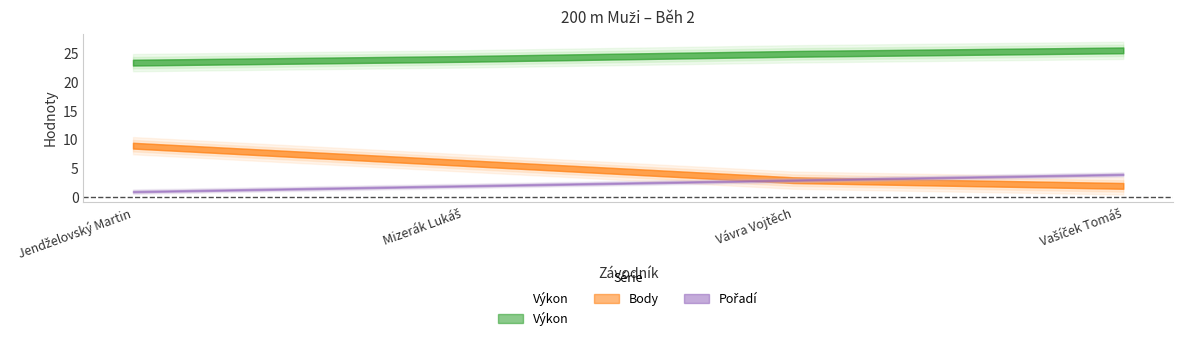

What is the difference between the second highest and second lowest values in the Výkon series?

0.9